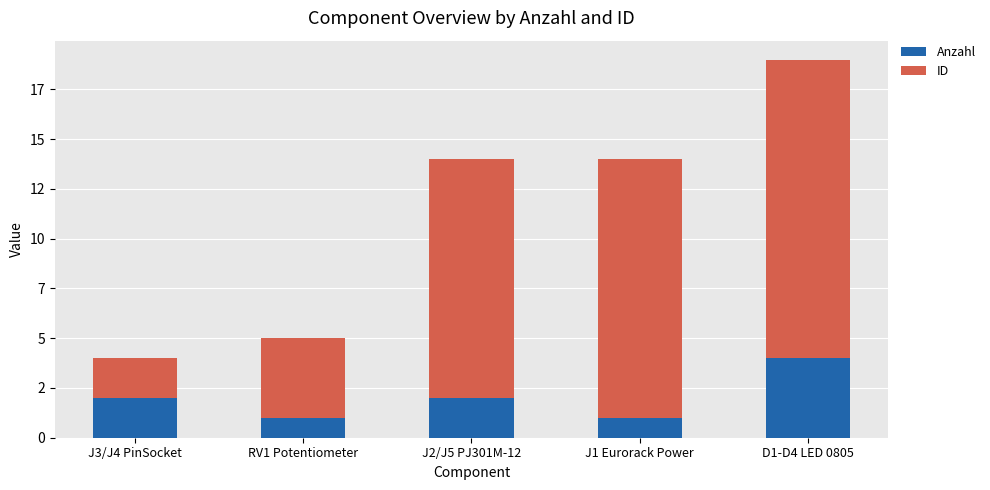

True or false: ID has a value of 12 at J2/J5 PJ301M-12.

True